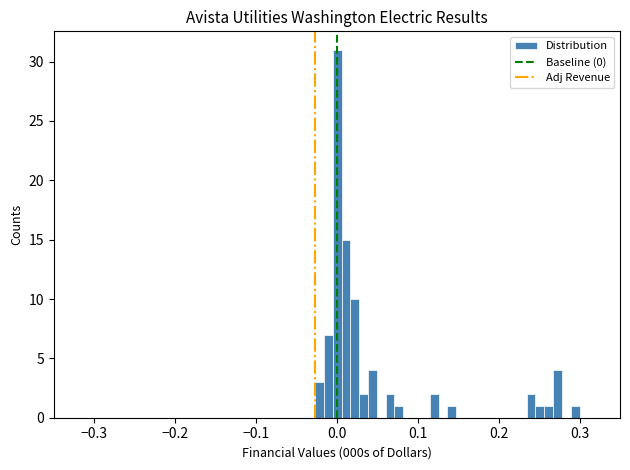

Around what value on the x-axis is the tallest bar? Give the approximate position of its centre, as read against the axis.

0.00